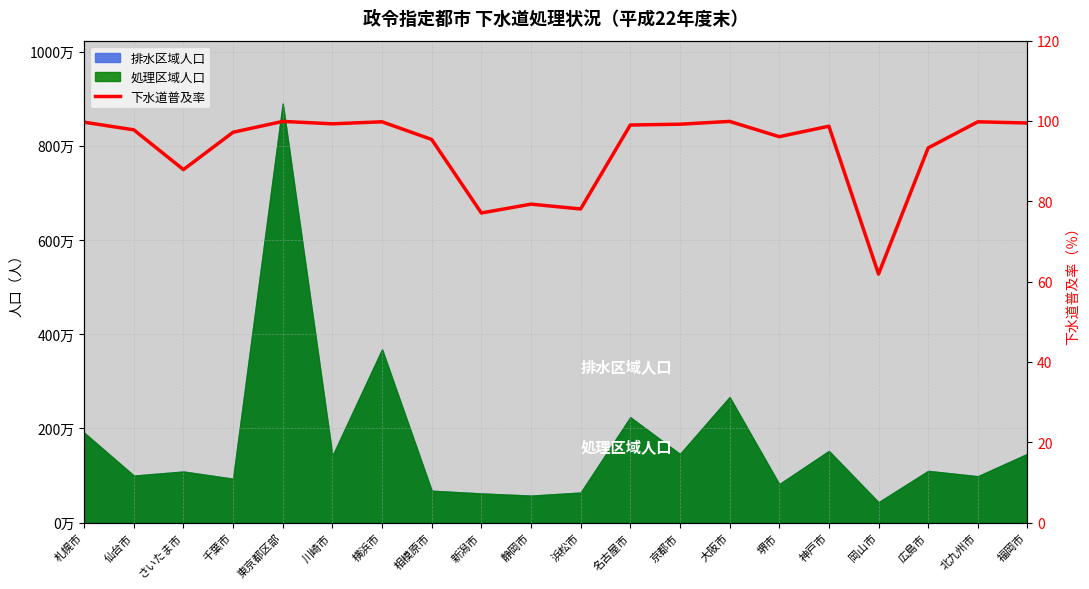

At which category does the chart reach its minimum across all series?

岡山市